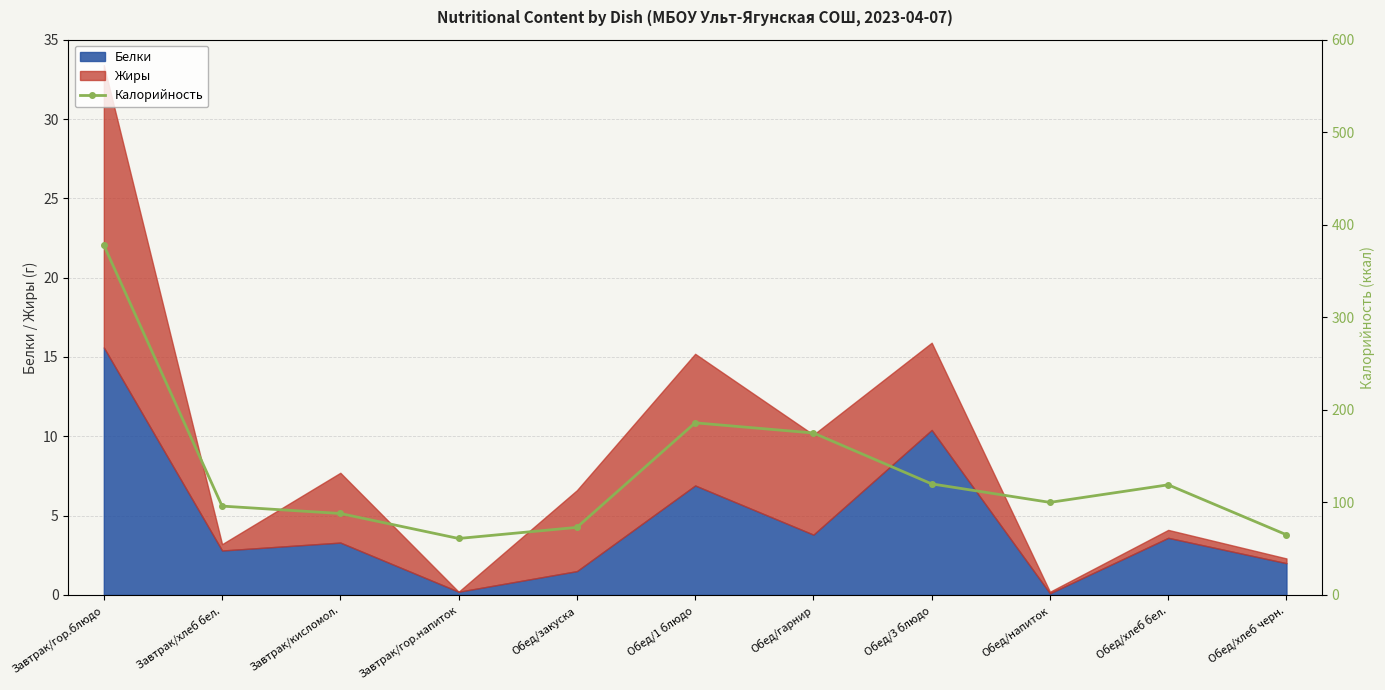

Where is the first local maximum?

Обед/1 блюдо